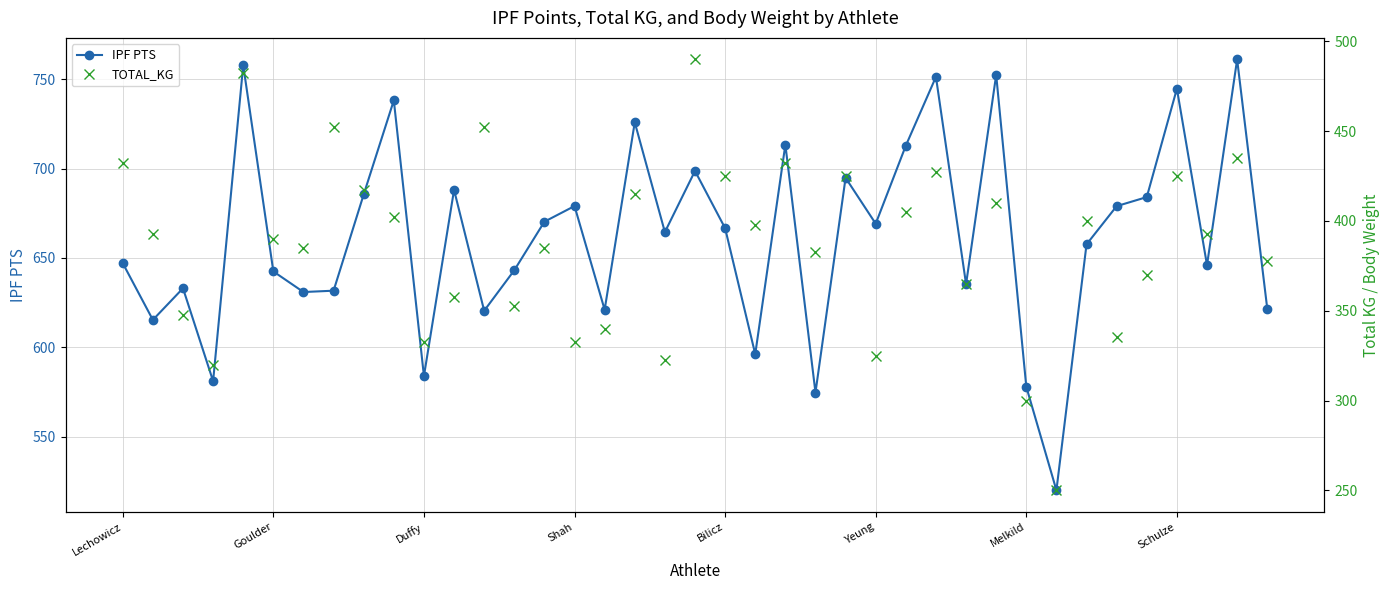

What is the spread (max minus min) of values at 23?

192.1